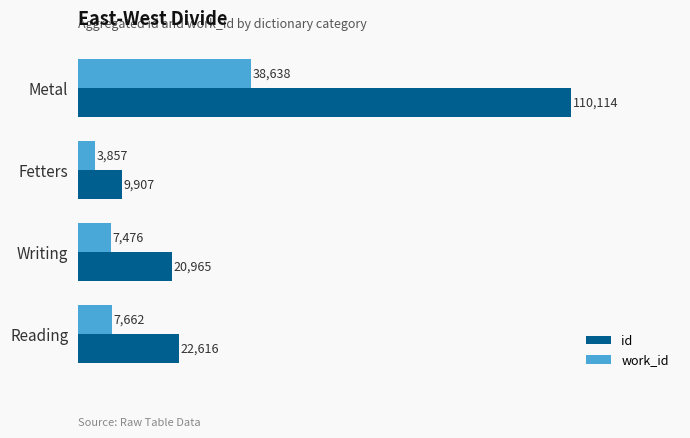

What is the maximum value shown in the chart?

110114